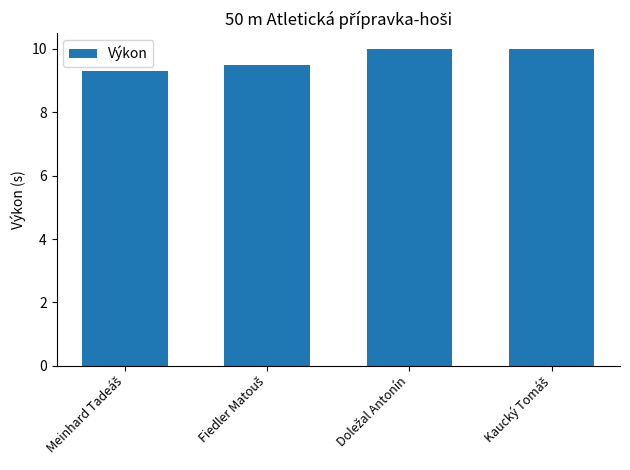

What is the minimum value shown in the chart?

9.3